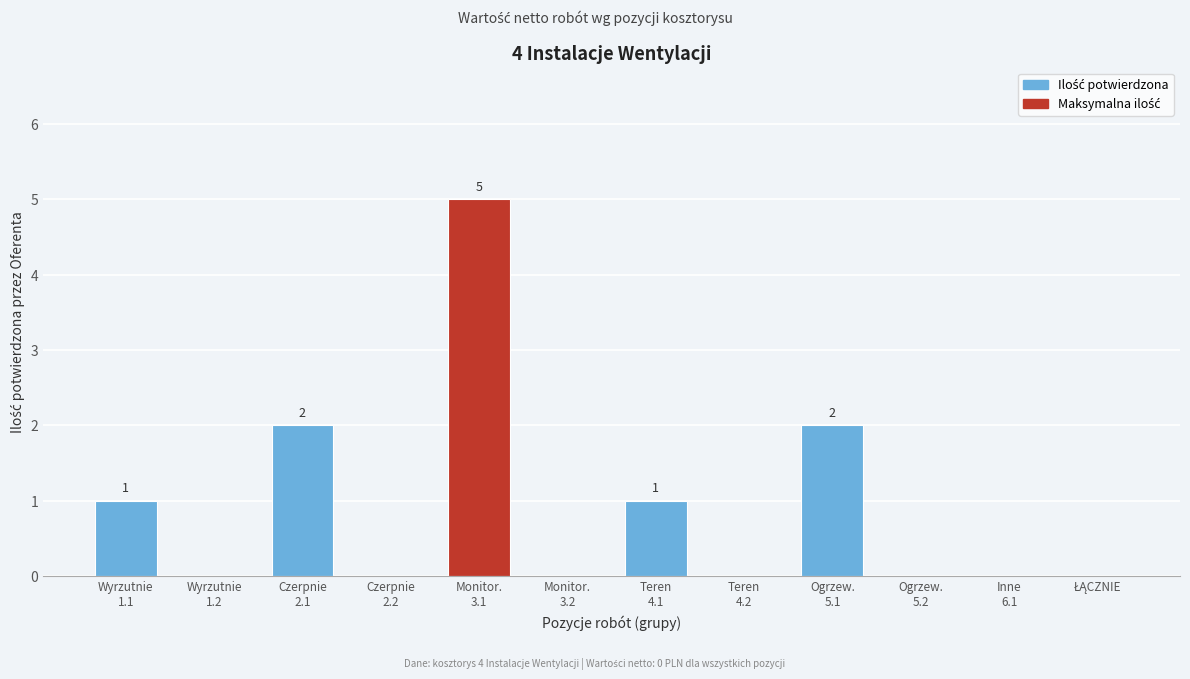

What is the maximum value shown in the chart?

5